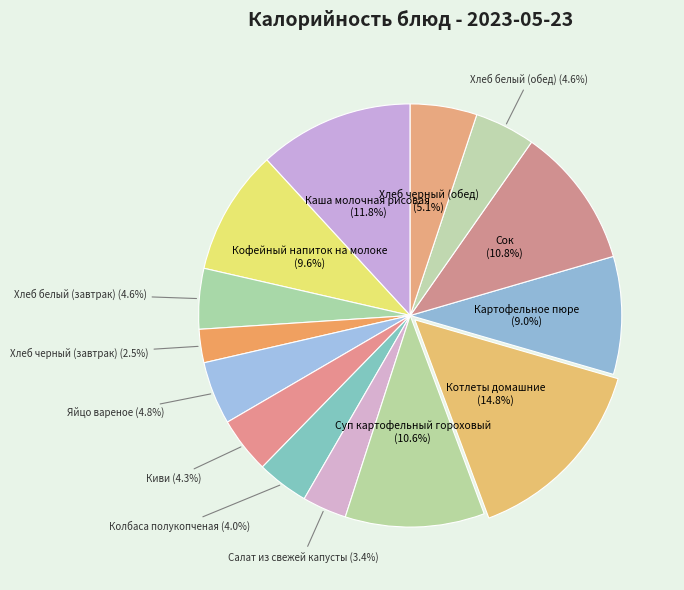

How many segments does this pie chart have?

14